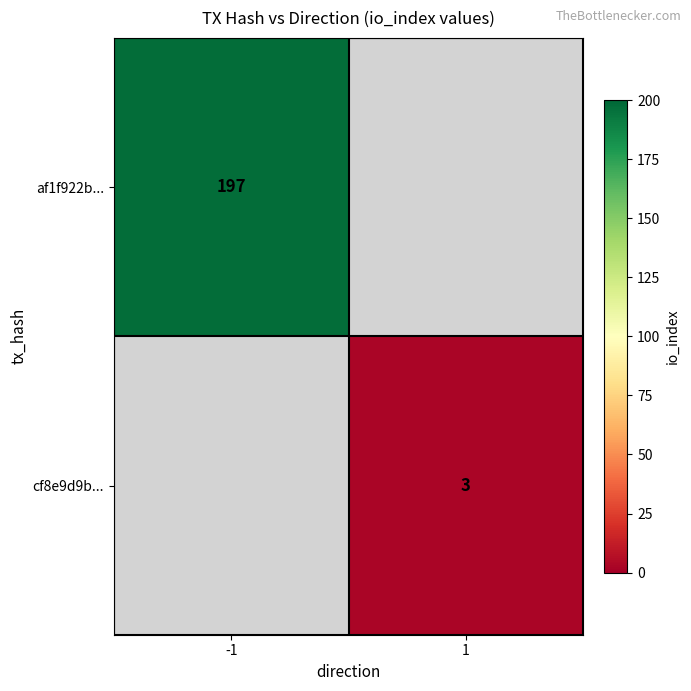

The cf8e9d9b... series shows 3 at 1. True or false?

True